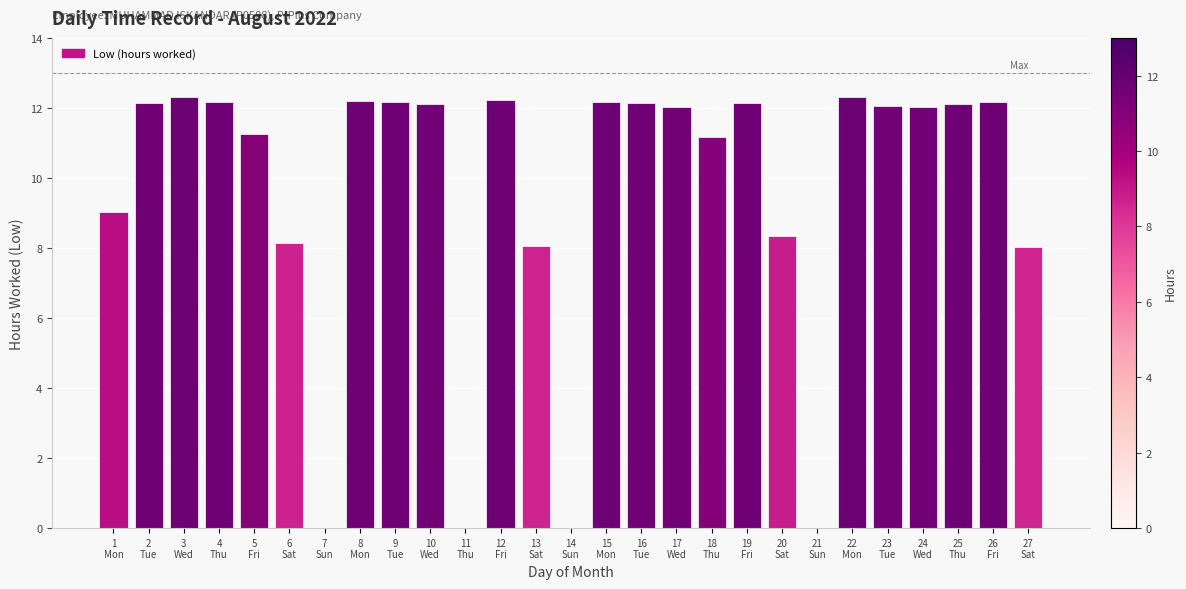

At which label does the data first exceed 12?

2
Tue